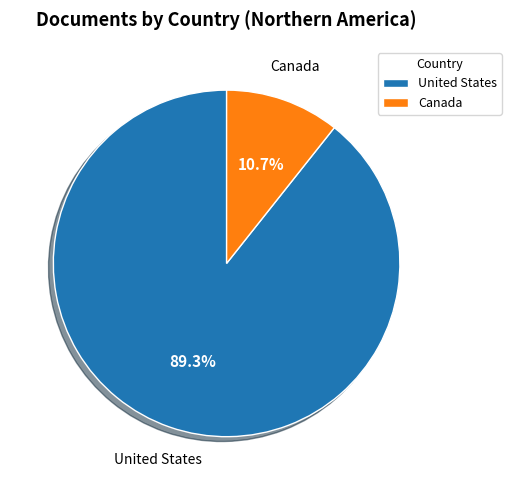

To the nearest percent, what is the combined percentage of Canada and United States?

100%